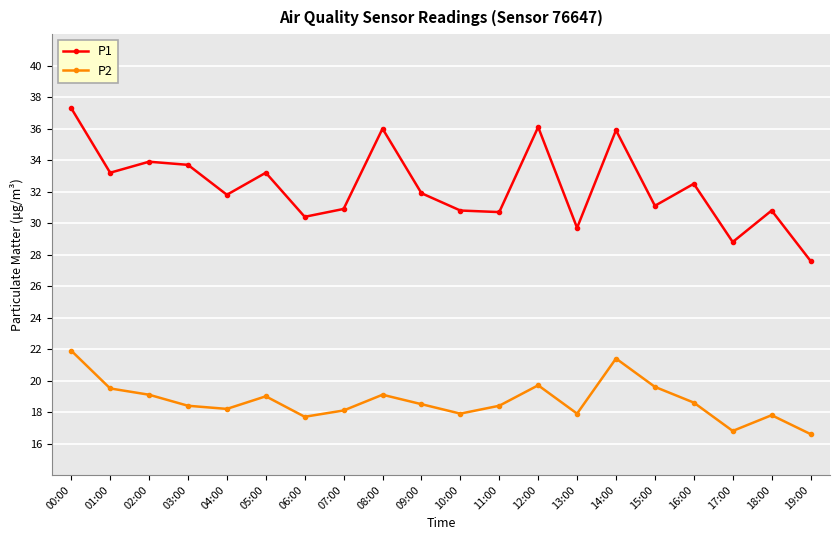

How many data points does each series have?

20